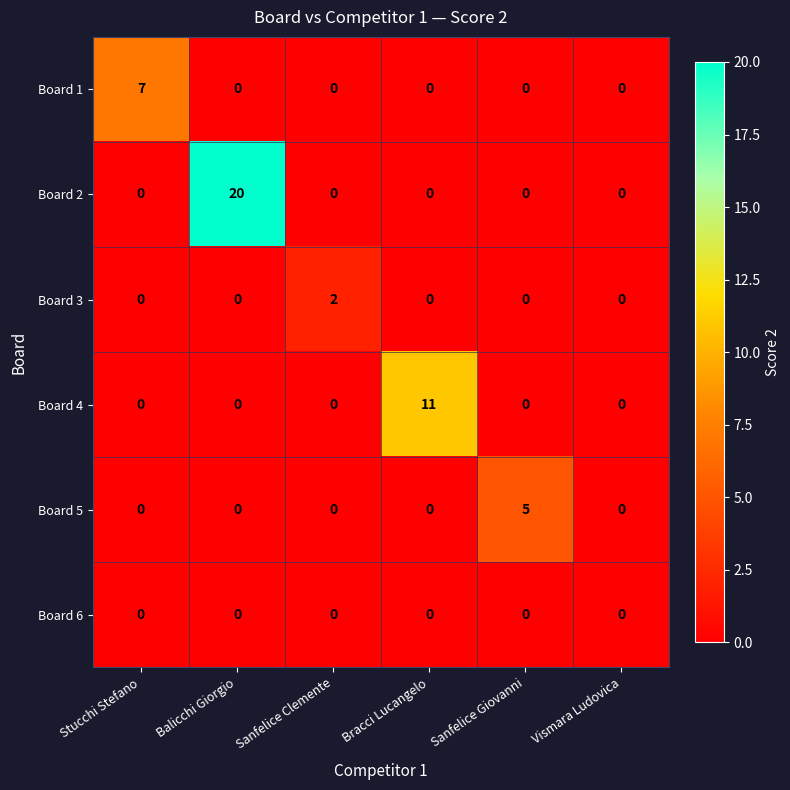

Which series has the largest total across all categories?

Board 2